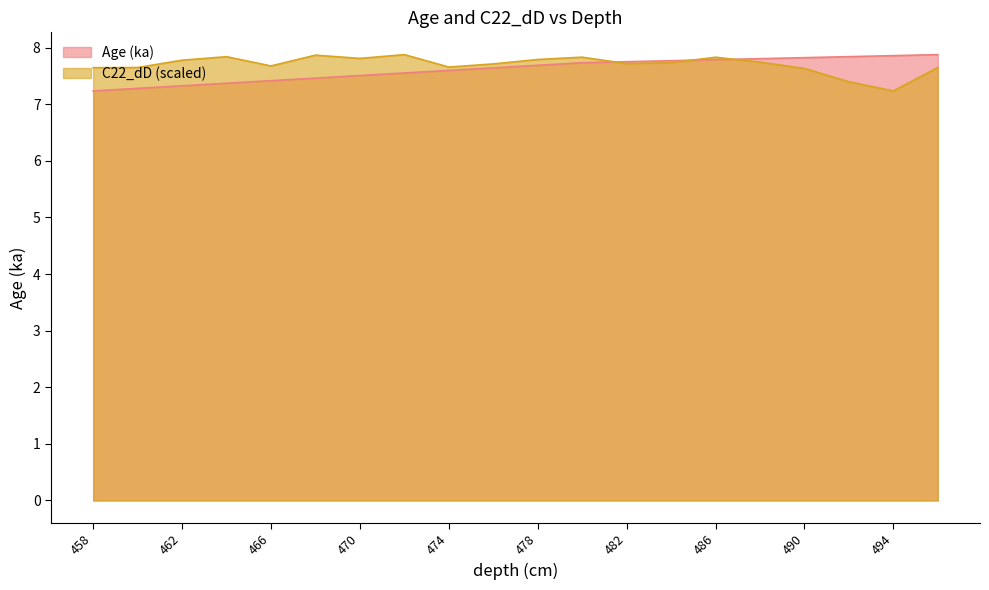

True or false: Age (ka) has more than 1 interior local peaks.

False